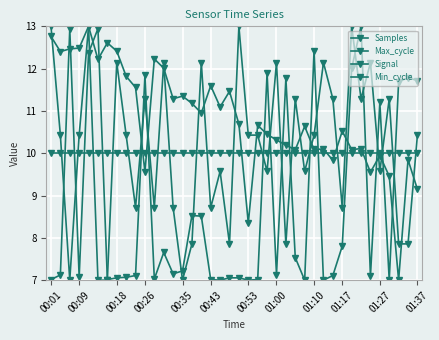

At which category does Signal reach its first local valley?

00:18